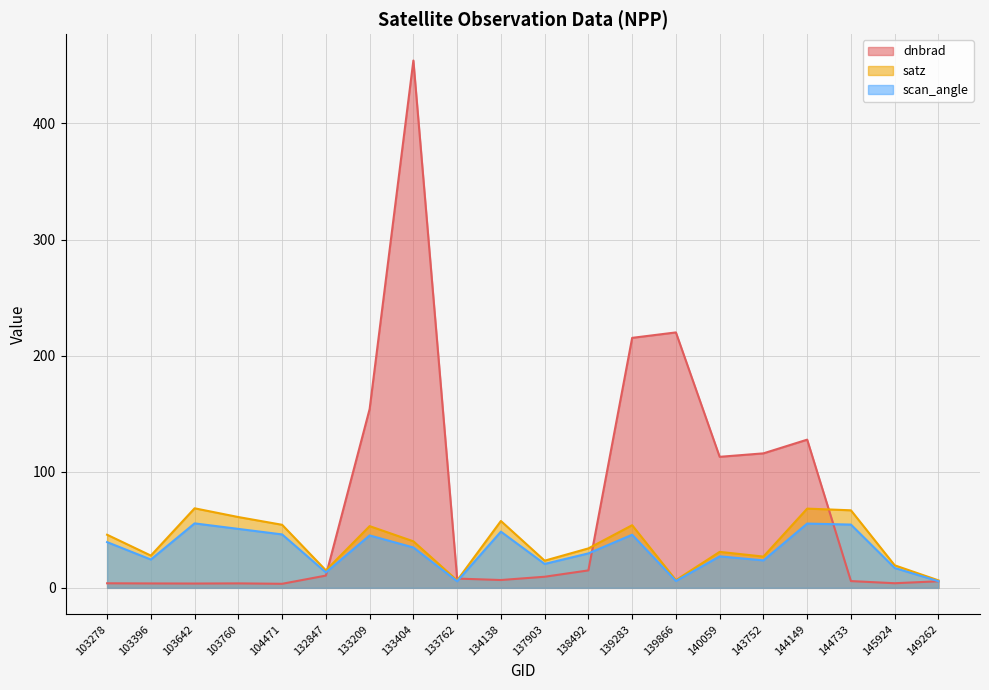

Reading left to right, transcribe all the data shown in this chart.

dnbrad: 3.9	3.8	3.7	3.9	3.5	10.6	154.0	454.1	8.0	6.8	9.6	15.0	215.3	220.0	112.9	115.8	127.6	5.8	4.0	5.7
satz: 45.7	27.8	68.5	61.0	54.3	15.1	53.2	40.1	6.4	57.6	23.4	34.0	54.0	6.7	31.0	26.9	68.2	66.8	19.4	6.5
scan_angle: 39.4	24.4	55.5	50.8	46.0	13.3	45.2	34.8	5.7	48.4	20.6	29.7	45.8	5.9	27.1	23.7	55.4	54.5	17.1	5.7